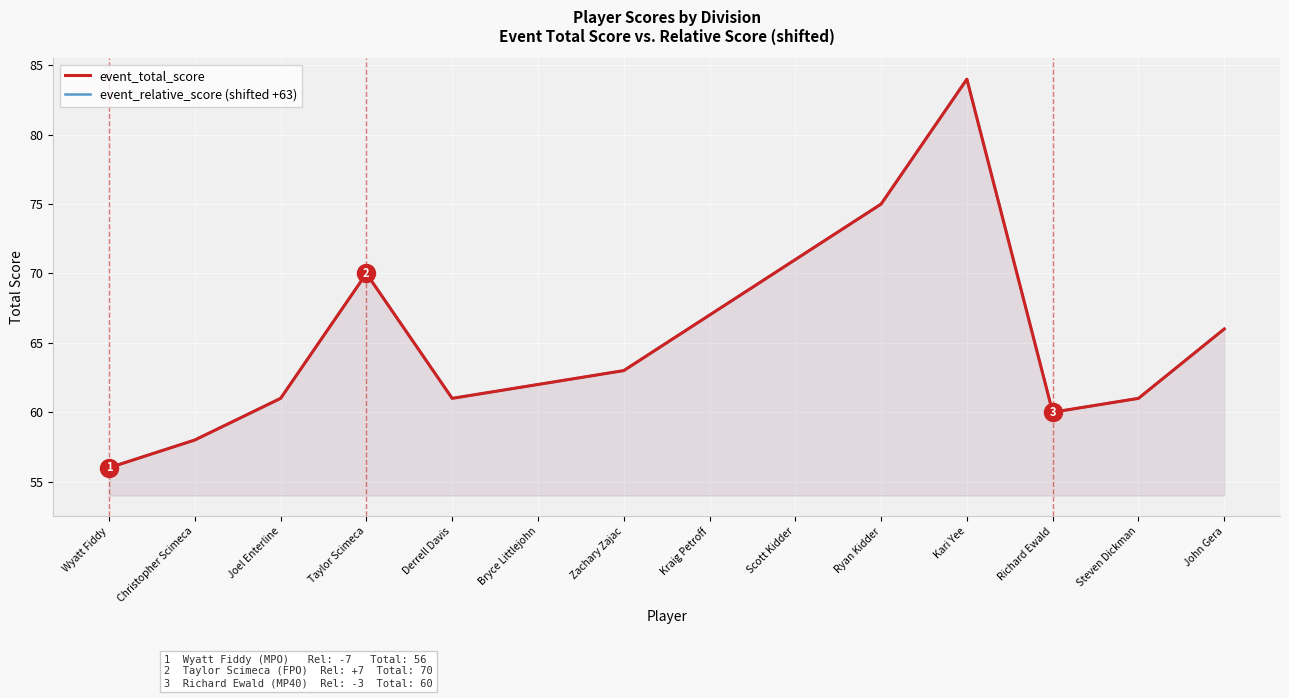

True or false: event_total_score has a value of 66 at John Gera.

True